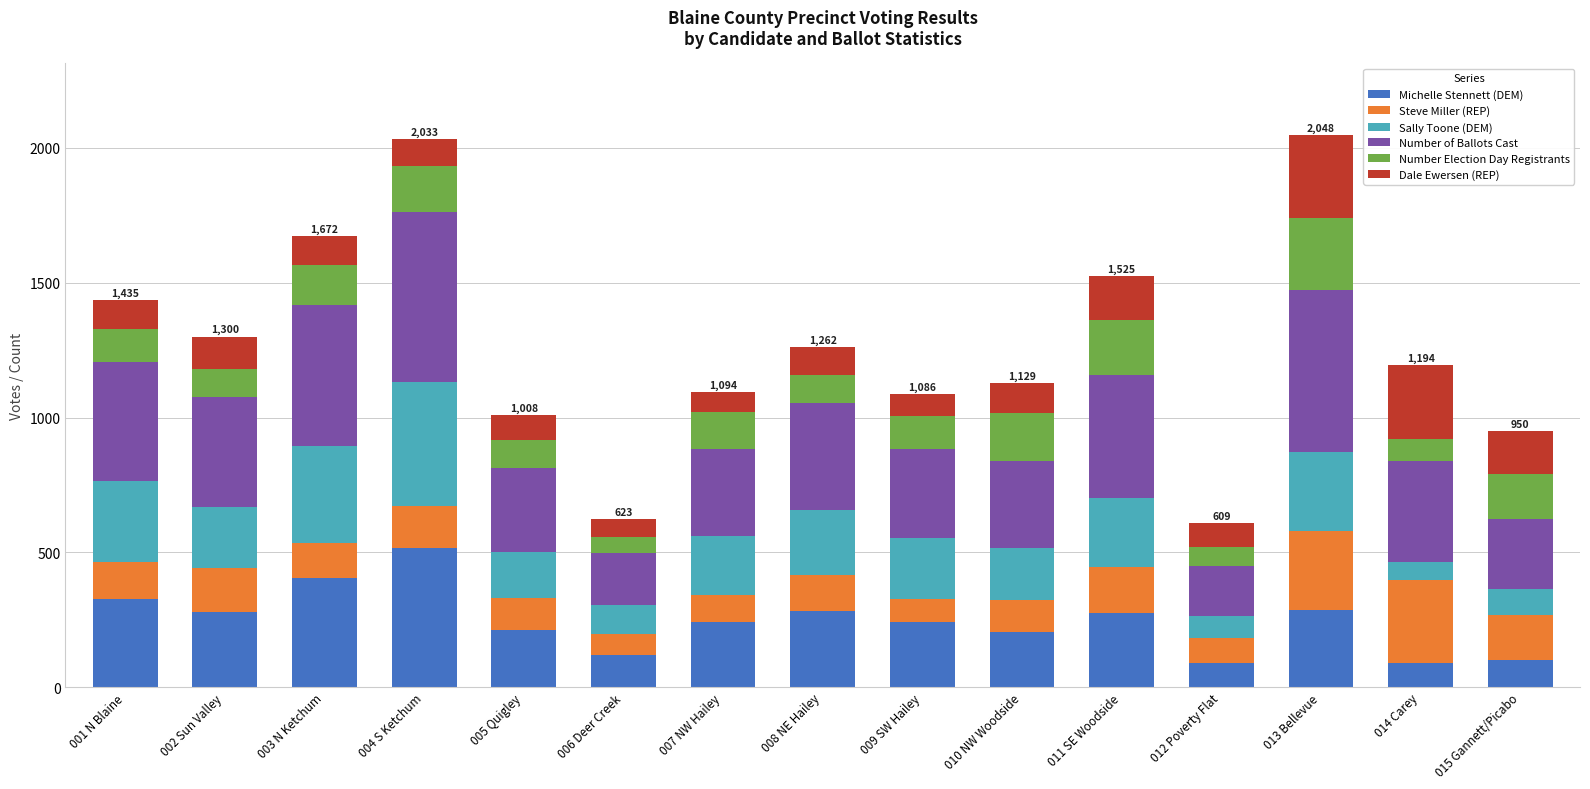

What is the total value across all series at 010 NW Woodside?

1129